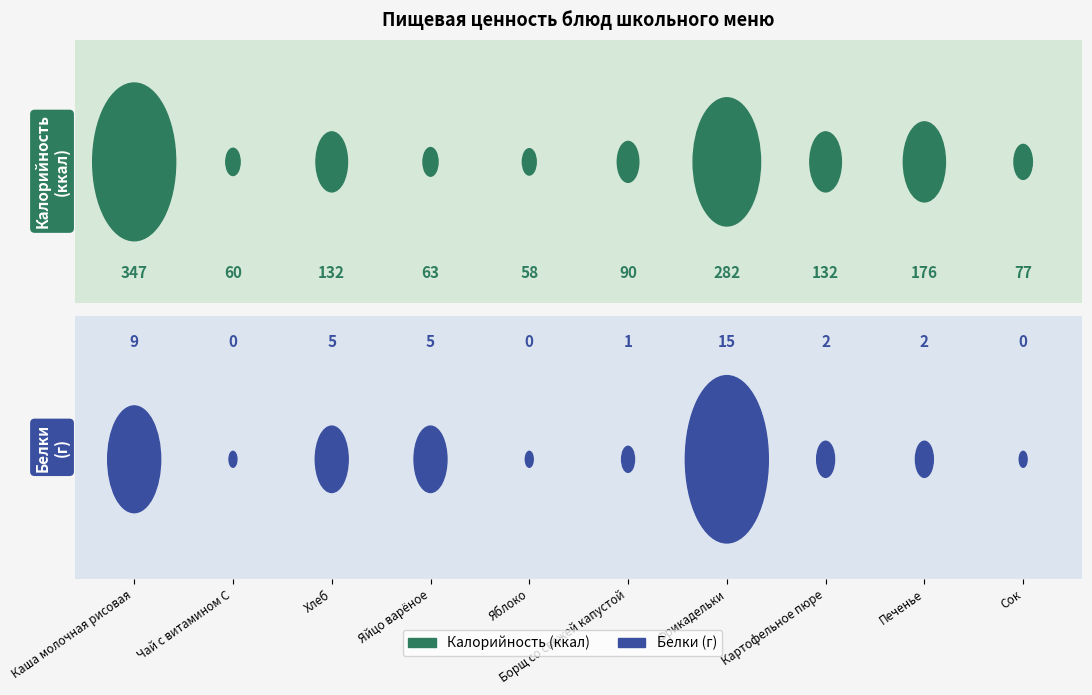

What is the total value across all series at Яйцо варёное?

68